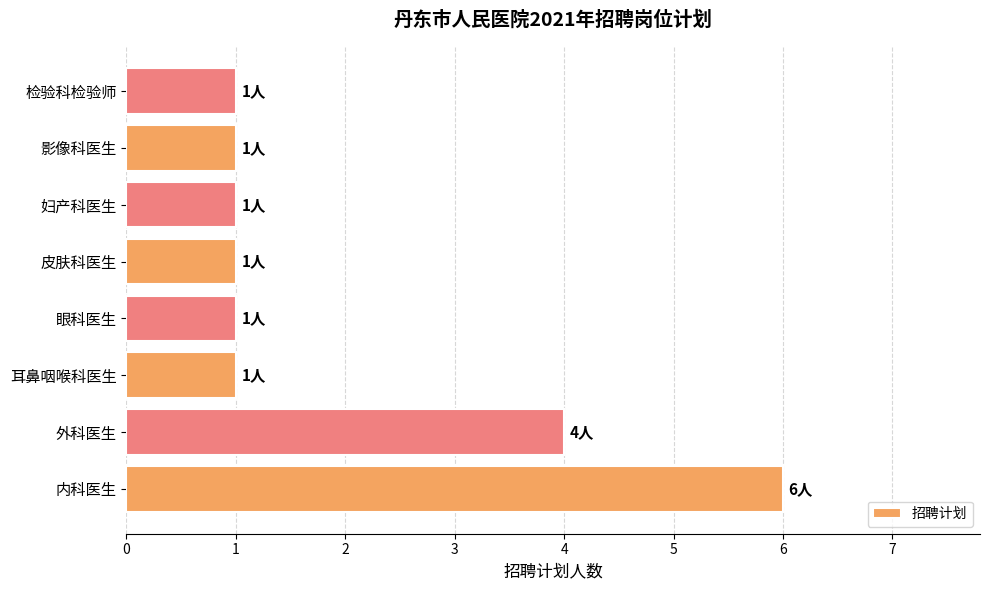

Where is the data nearest to the value 3?

外科医生